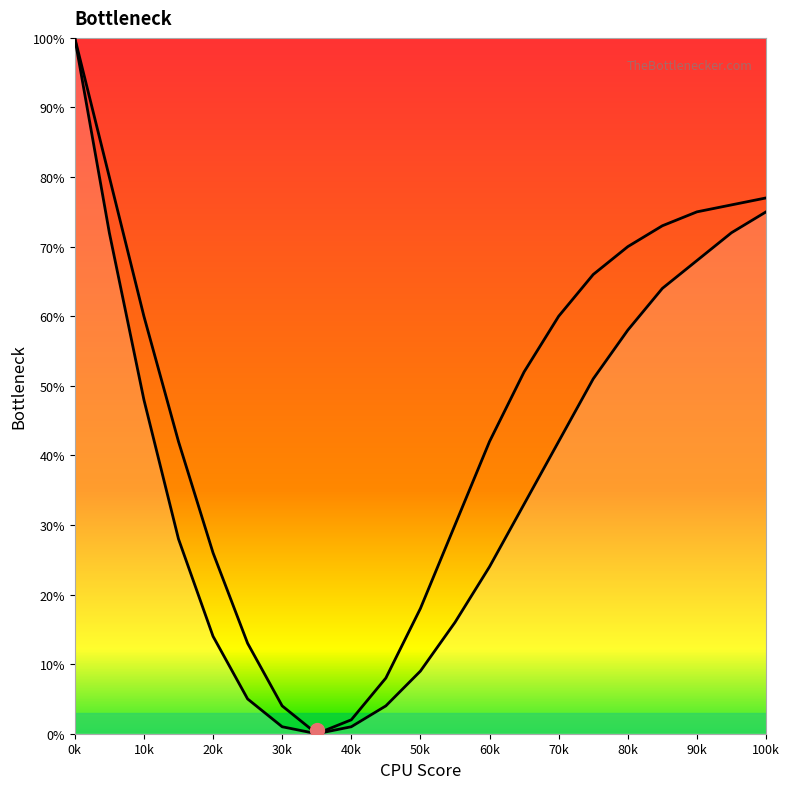

Reading left to right, extract all data points from this chart.

Left curve: 100	72	48	28	14	5	1	0	1	4	9	16	24	33	42	51	58	64	68	72	75
Right curve: 100	80	60	42	26	13	4	0	2	8	18	30	42	52	60	66	70	73	75	76	77